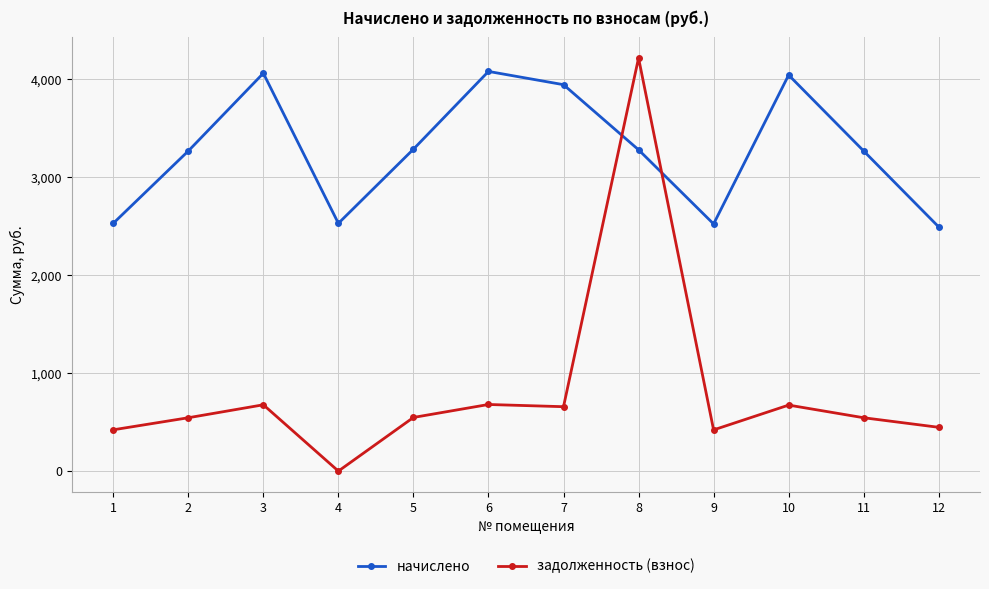

The value of задолженность (взнос) at 11 is 331.7. True or false?

False